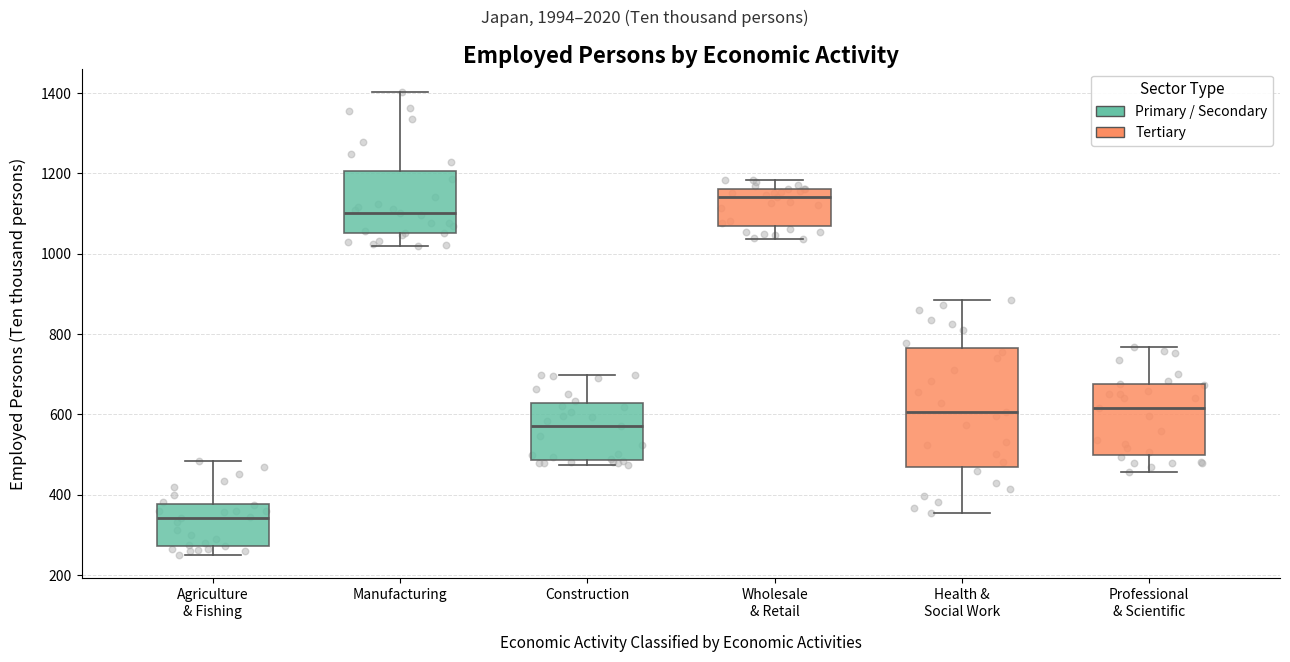

Reading left to right, read every box against the y-axis: the position of its median line, the range the box covers, and the ends of its whiskers. The values are not printed on the chart, so give them approximately, as read against the axis.

Agriculture & Fishing: median 340, box 280 to 380, whiskers 240 to 480
Manufacturing: median 1100, box 1060 to 1200, whiskers 1020 to 1400
Construction: median 580, box 480 to 620, whiskers 480 (just below the box's lower edge) to 700
Wholesale & Retail: median 1140, box 1060 to 1160, whiskers 1040 to 1180
Health & Social Work: median 600, box 460 to 760, whiskers 360 to 880
Professional & Scientific: median 620, box 500 to 680, whiskers 460 to 760